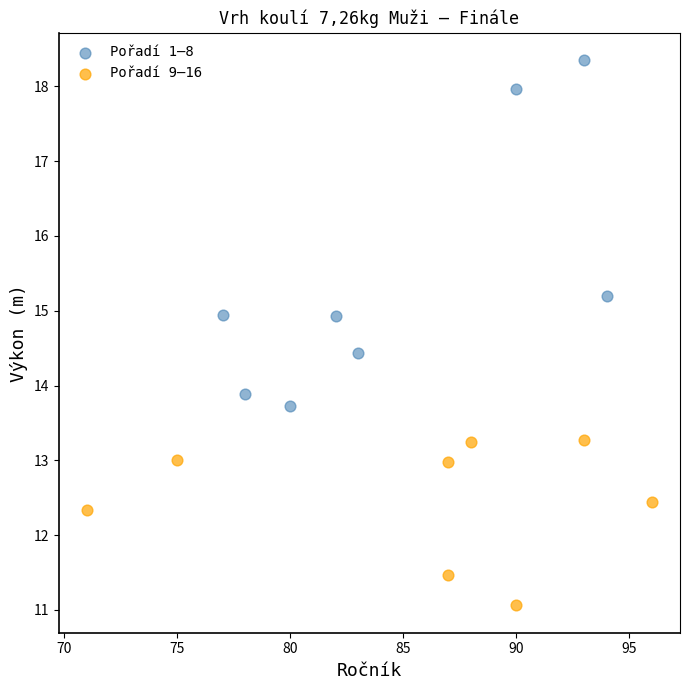

Which series has the widest spread of Y values?

Pořadí 1–8